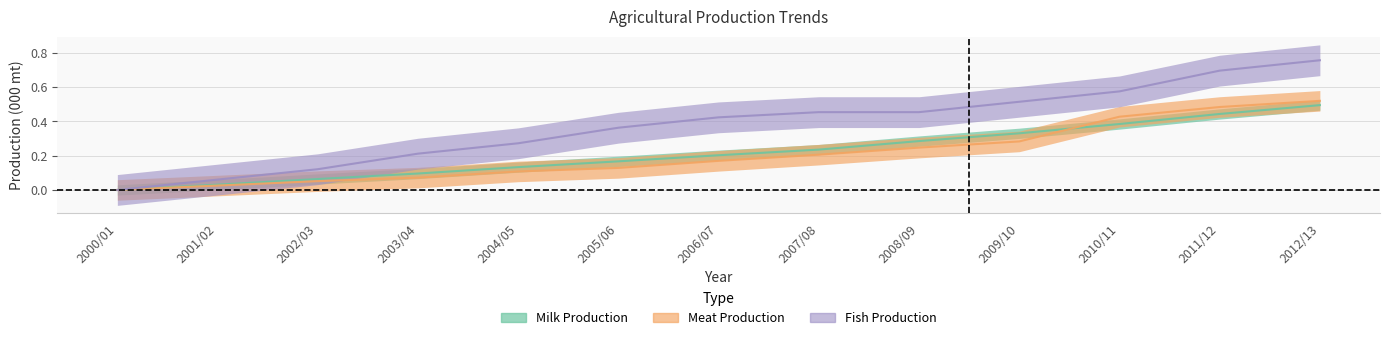

Reading left to right, extract all data points from this chart.

Milk Production: 2000/01=0.0	2001/02=0.0	2002/03=0.1	2003/04=0.1	2004/05=0.1	2005/06=0.2	2006/07=0.2	2007/08=0.2	2008/09=0.3	2009/10=0.3	2010/11=0.4	2011/12=0.4	2012/13=0.5
Meat Production: 2000/01=0.0	2001/02=0.0	2002/03=0.1	2003/04=0.1	2004/05=0.1	2005/06=0.1	2006/07=0.2	2007/08=0.2	2008/09=0.2	2009/10=0.3	2010/11=0.4	2011/12=0.5	2012/13=0.5
Fish Production: 2000/01=0.0	2001/02=0.1	2002/03=0.1	2003/04=0.2	2004/05=0.3	2005/06=0.4	2006/07=0.4	2007/08=0.5	2008/09=0.5	2009/10=0.5	2010/11=0.6	2011/12=0.7	2012/13=0.8